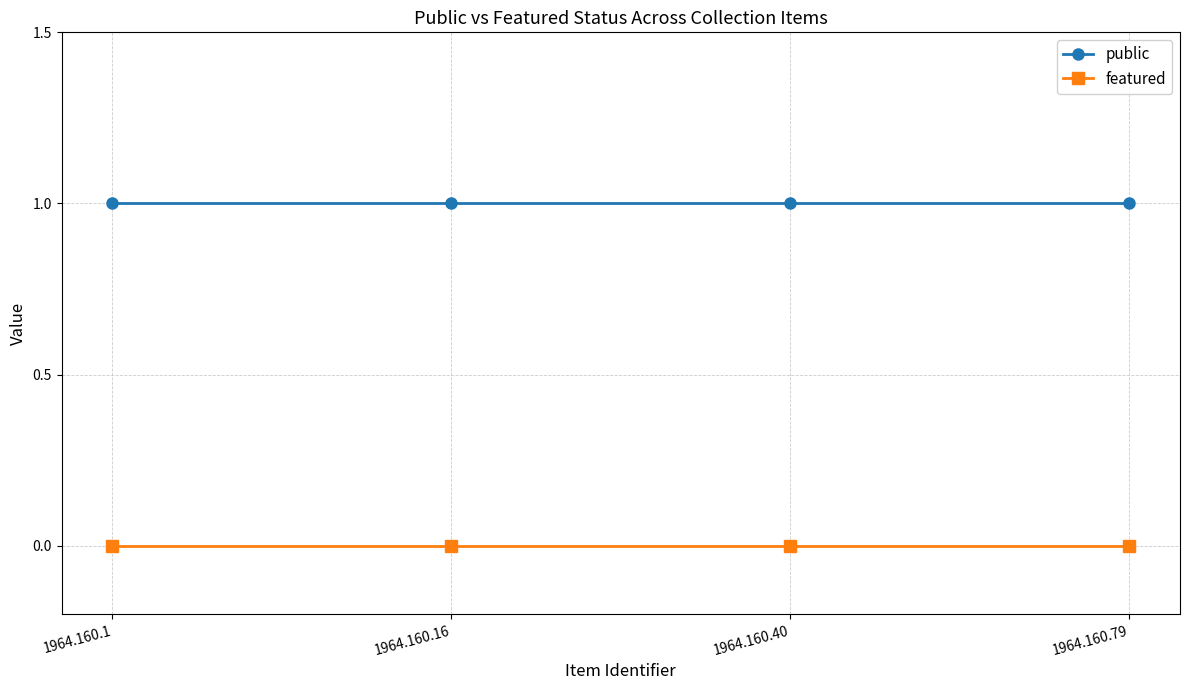

Reading left to right, what are all the values shown in this chart?

public: 1	1	1	1
featured: 0	0	0	0